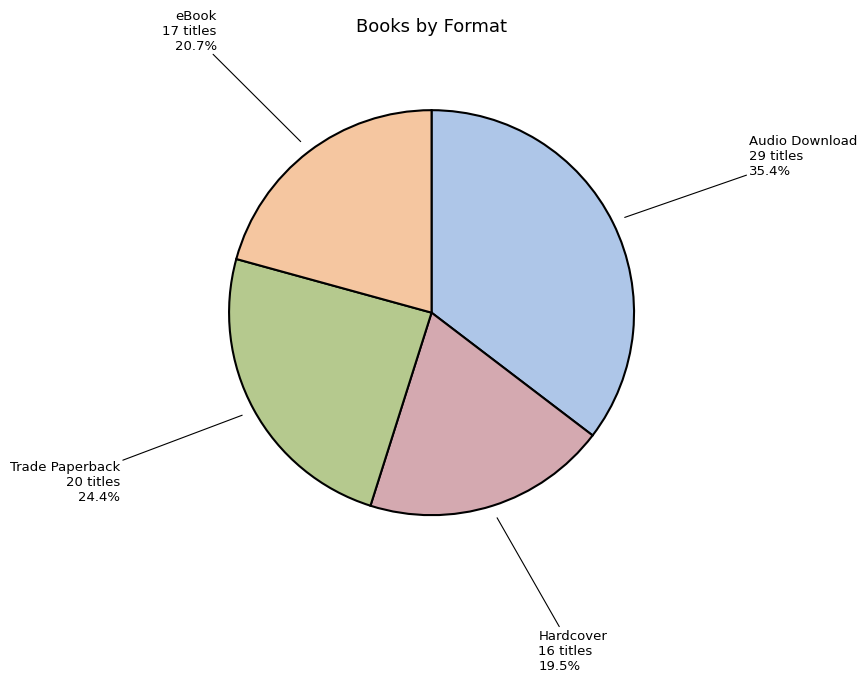

To the nearest percent, what is the difference between the largest and smallest slice percentages?

16%